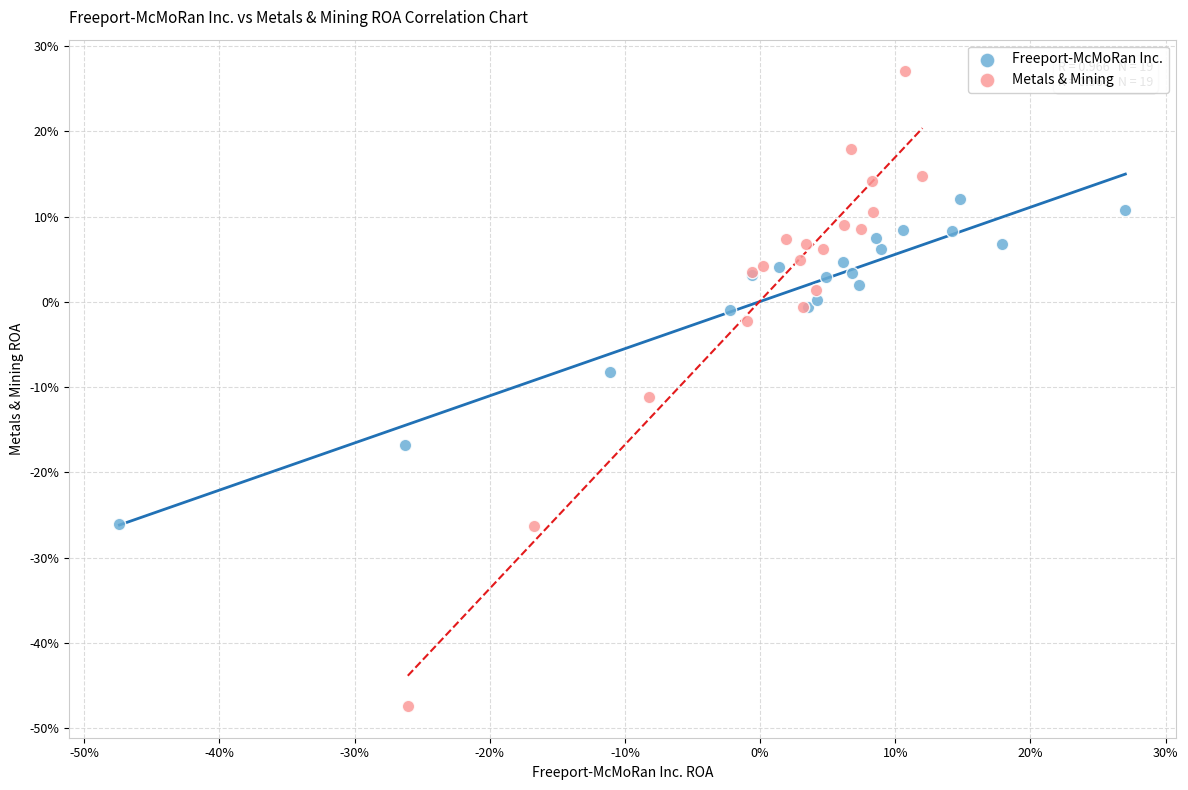

Which series reaches the maximum Y coordinate?

Metals & Mining